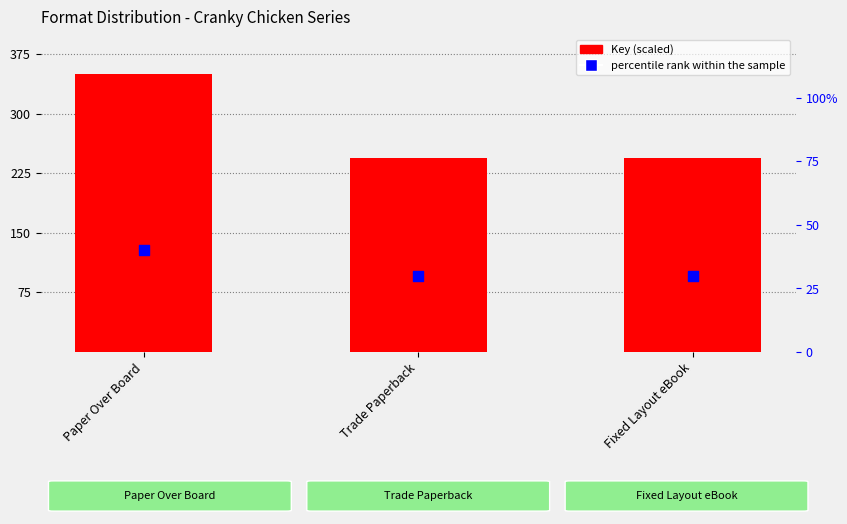

Which series has the largest total across all categories?

Key (scaled)